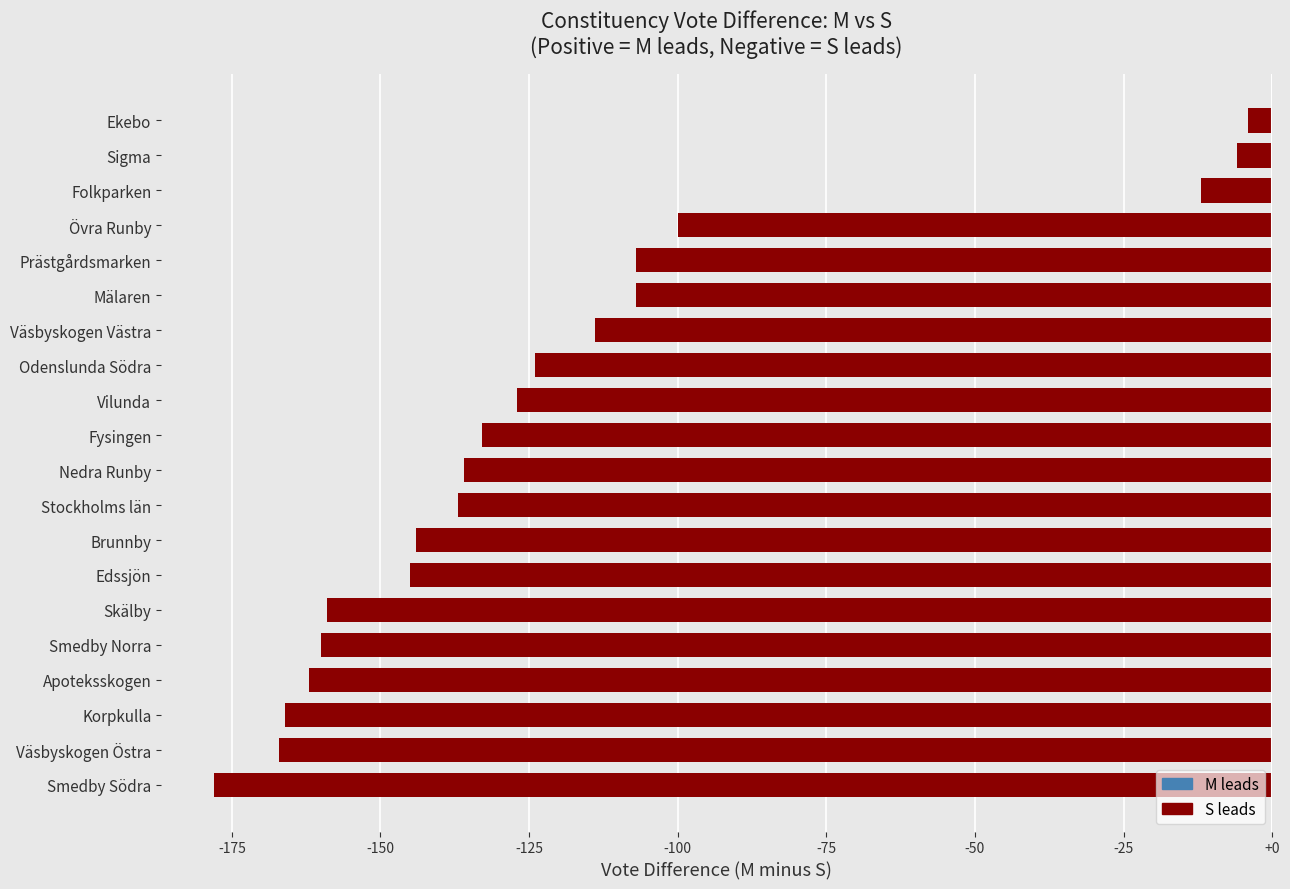

Between Väsbyskogen Västra and Mälaren, which is larger?

Mälaren